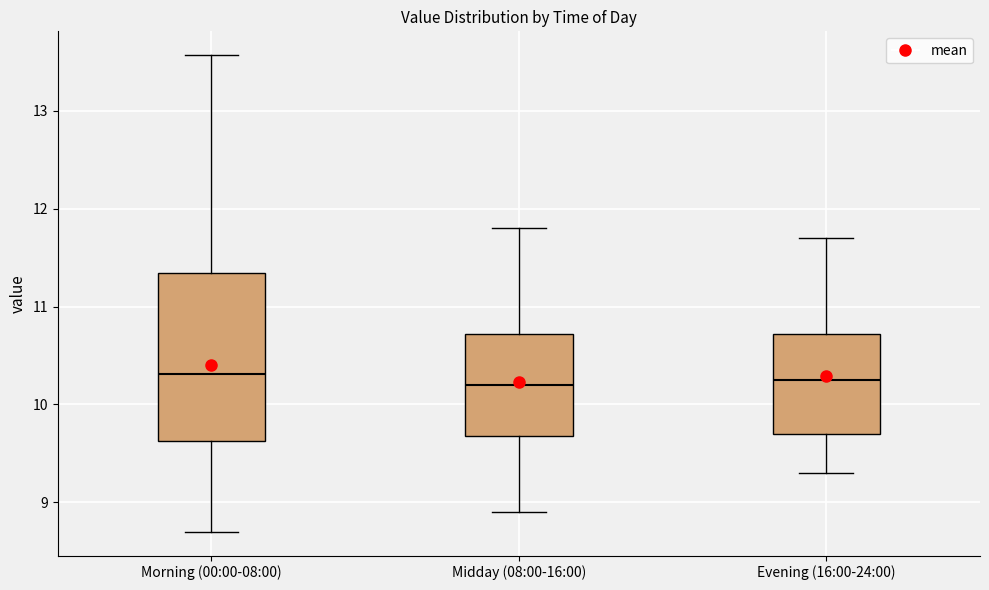

Reading left to right, read every box against the y-axis: the position of its median line, the range the box covers, and the ends of its whiskers. The values are not printed on the chart, so give them approximately, as read against the axis.

Morning (00:00-08:00): median 10.3, box 9.6 to 11.3, whiskers 8.7 to 13.6
Midday (08:00-16:00): median 10.2, box 9.7 to 10.7, whiskers 8.9 to 11.8
Evening (16:00-24:00): median 10.3, box 9.7 to 10.7, whiskers 9.3 to 11.7